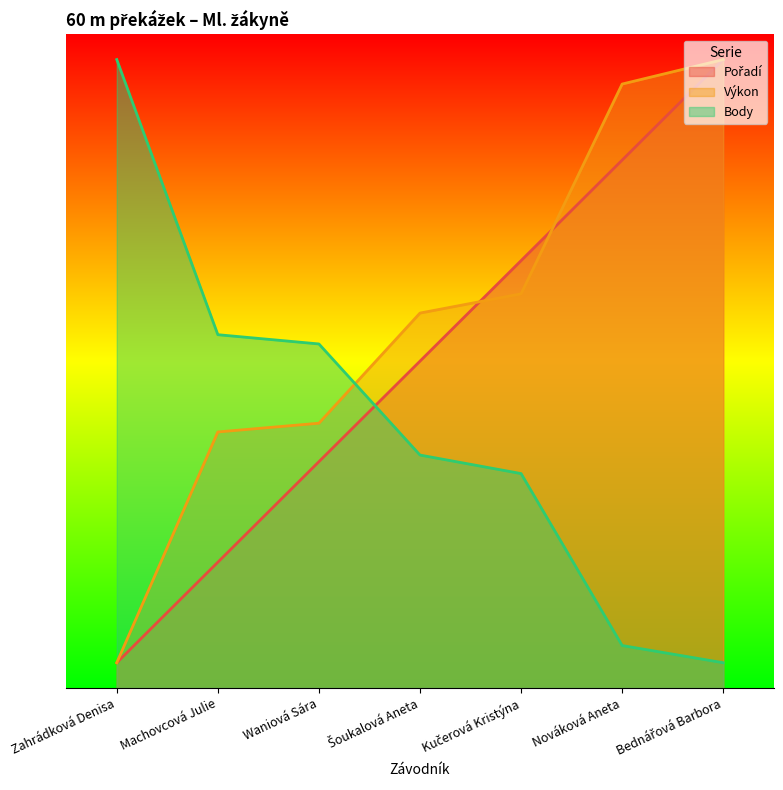

Which series has the largest range (max minus min)?

Pořadí